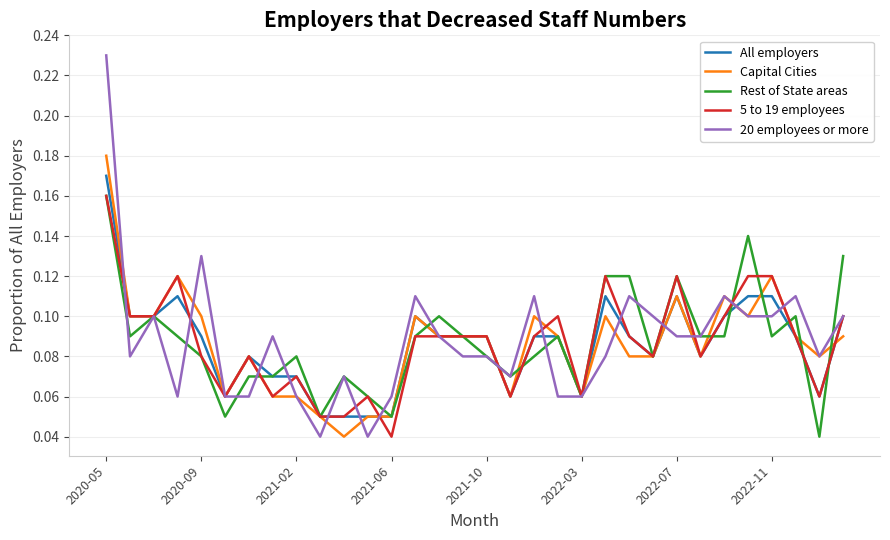

How many lines are shown in the chart?

5